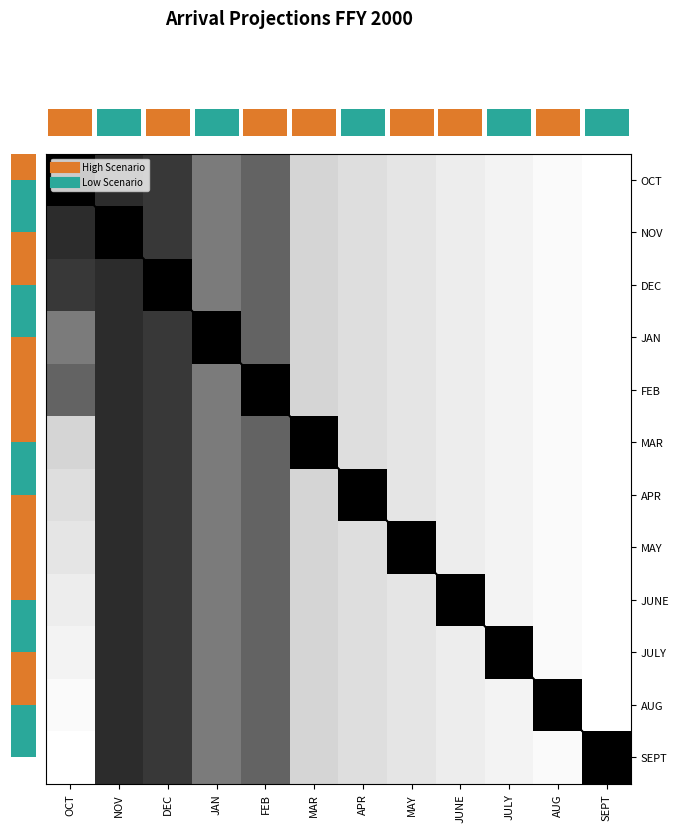

Is the value of SEPT at MAY greater than the value of AUG at JULY?

No